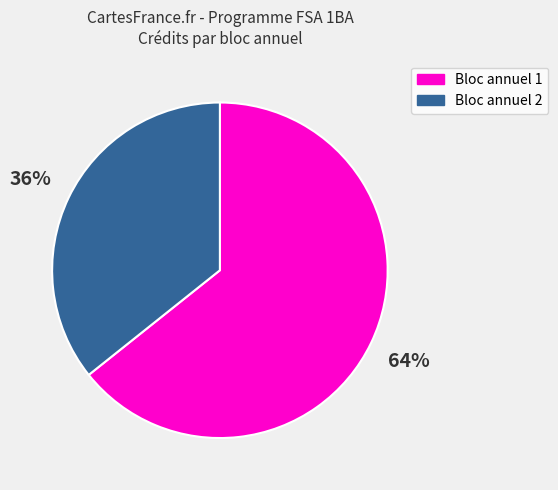

Is the sum of Bloc annuel 1 and Bloc annuel 2 greater than half?

Yes